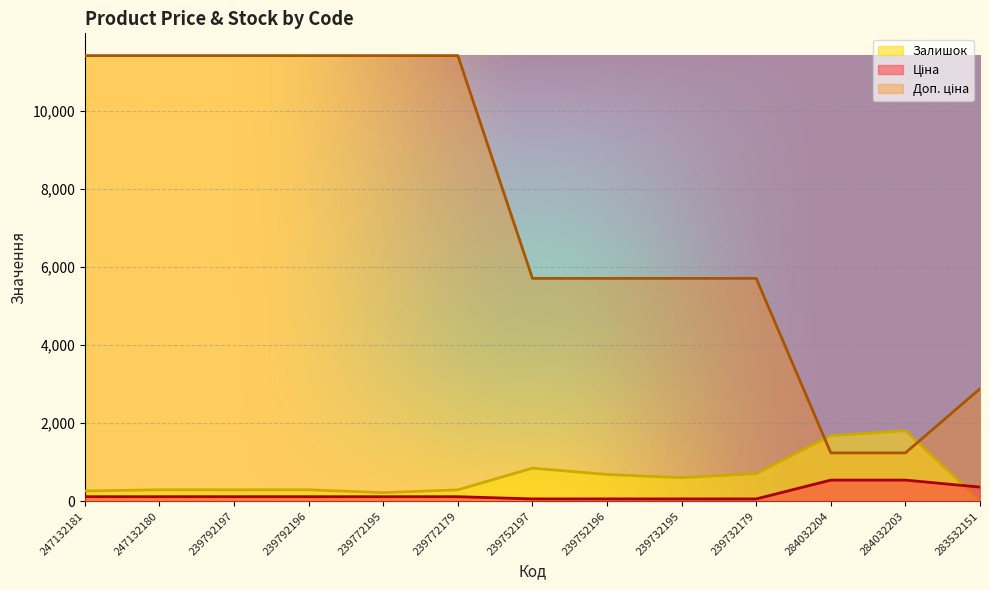

Which series ends up on top after the final intersection of Доп. ціна and Залишок?

Доп. ціна